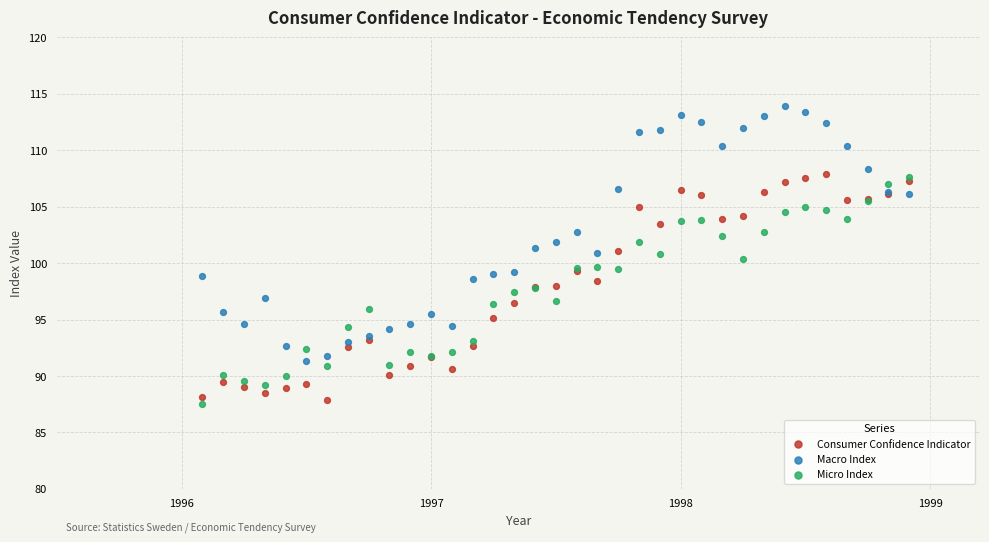

Which series contains the highest Y value?

Macro Index